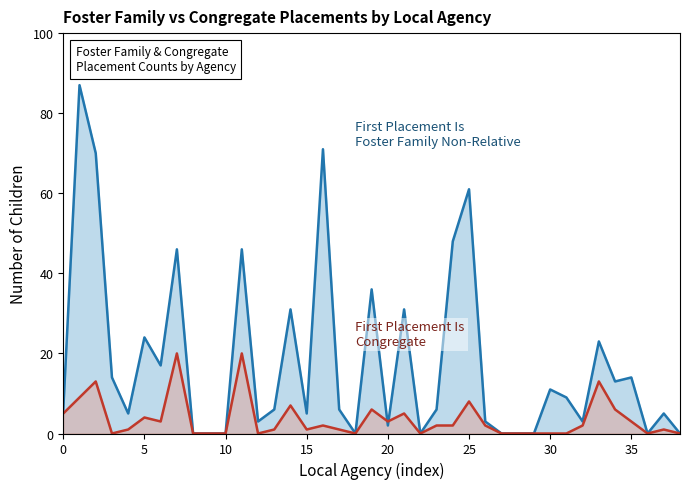

What is the difference between the highest and lowest values at 30?

11